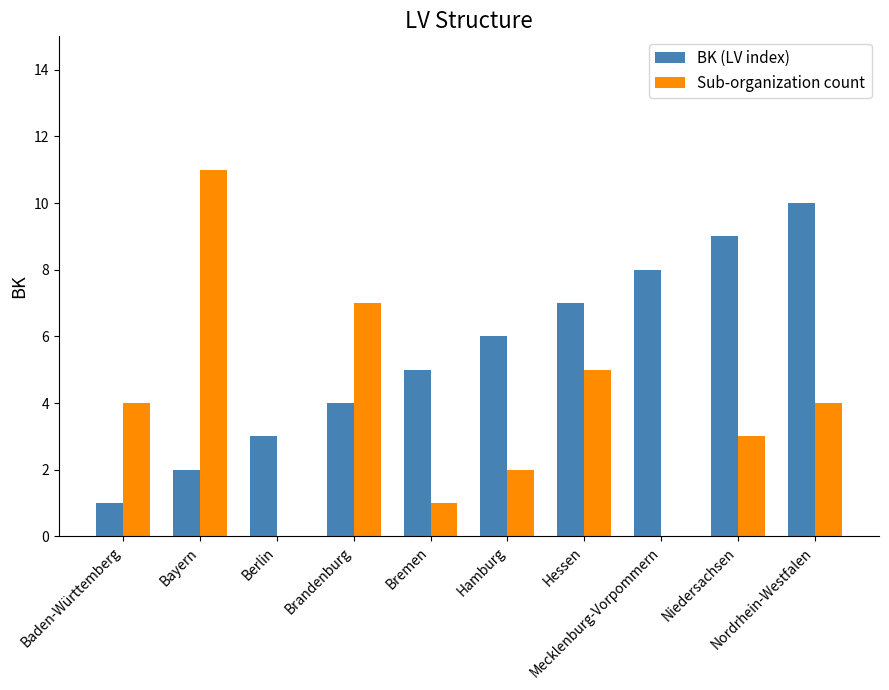

What is the sum of all Sub-organization count values?

37